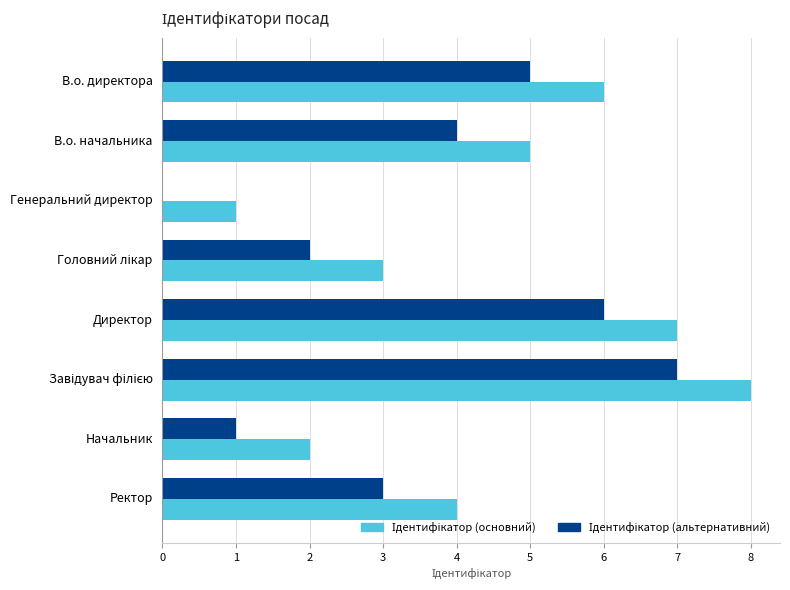

What is the total value across all series at В.о. директора?

11